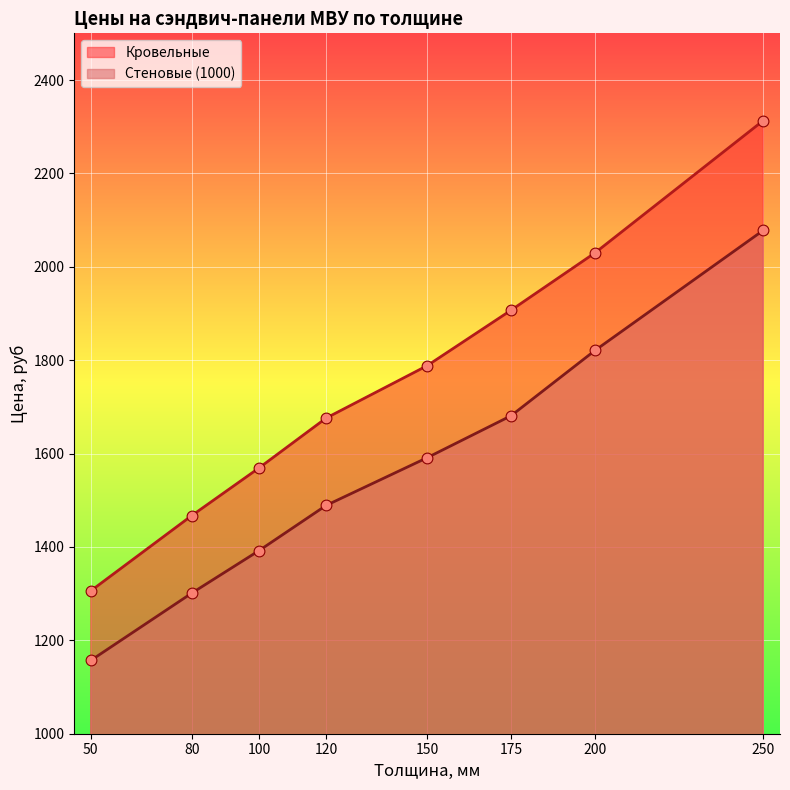

Is the value of Стеновые (1000) at 250 greater than the value of Кровельные at 150?

Yes